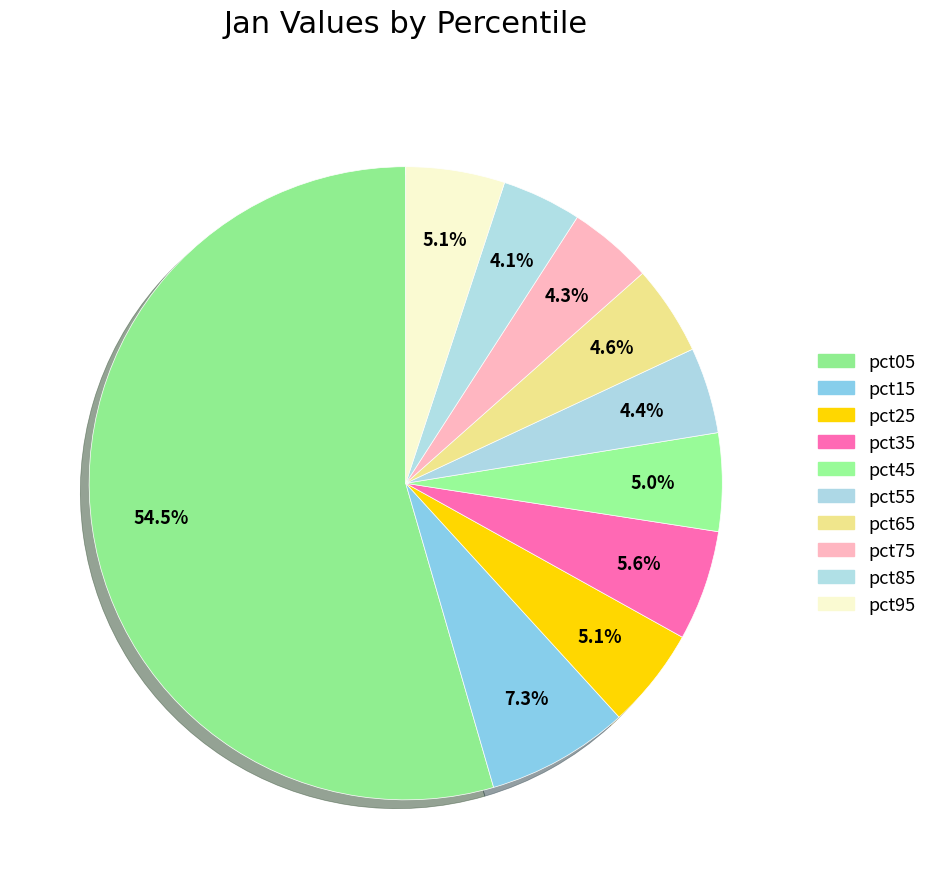

How many segments does this pie chart have?

10